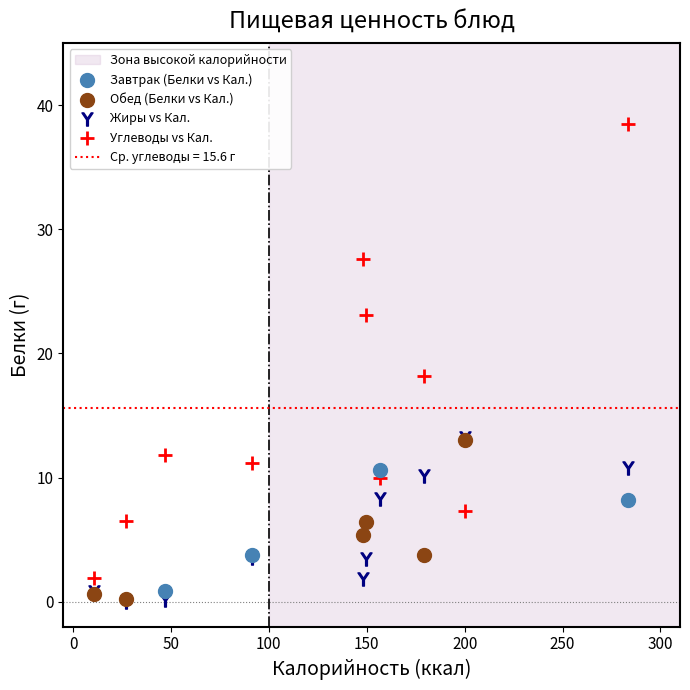

Which series has the widest spread of Y values?

Углеводы vs Кал.